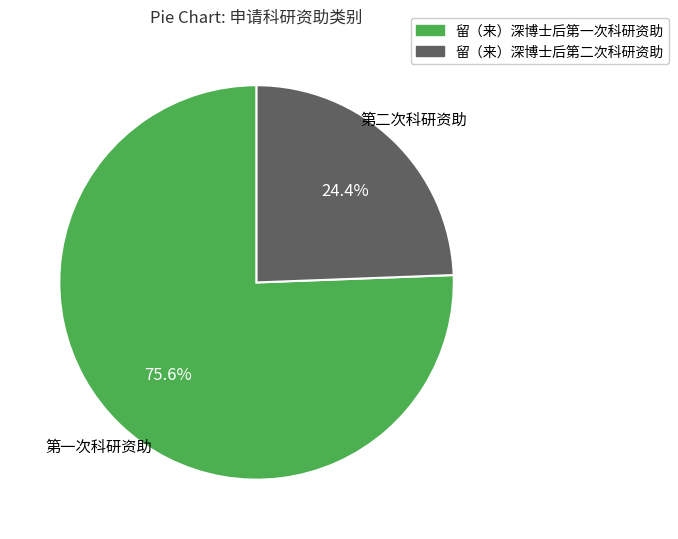

Which category has the biggest portion of the pie?

留（来）深博士后第一次科研资助